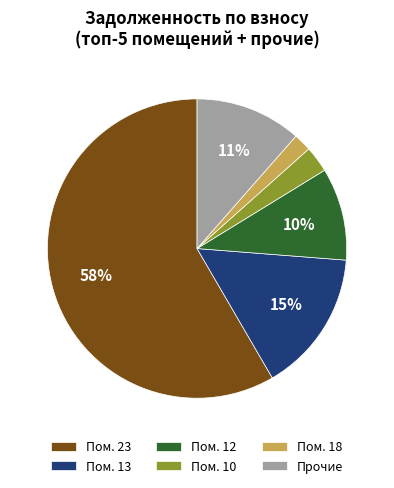

Count the number of slices in the pie.

6